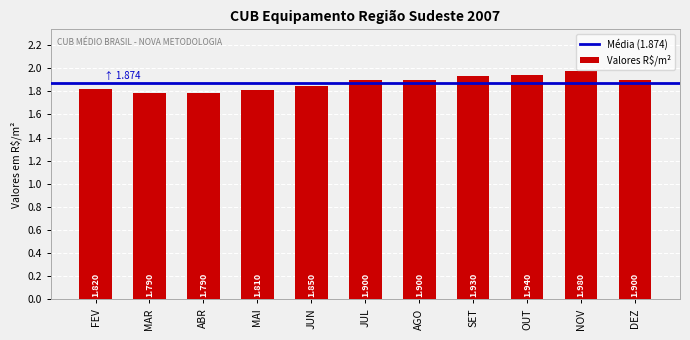

What is the ratio of the value at JUL to the value at OUT?

1.0